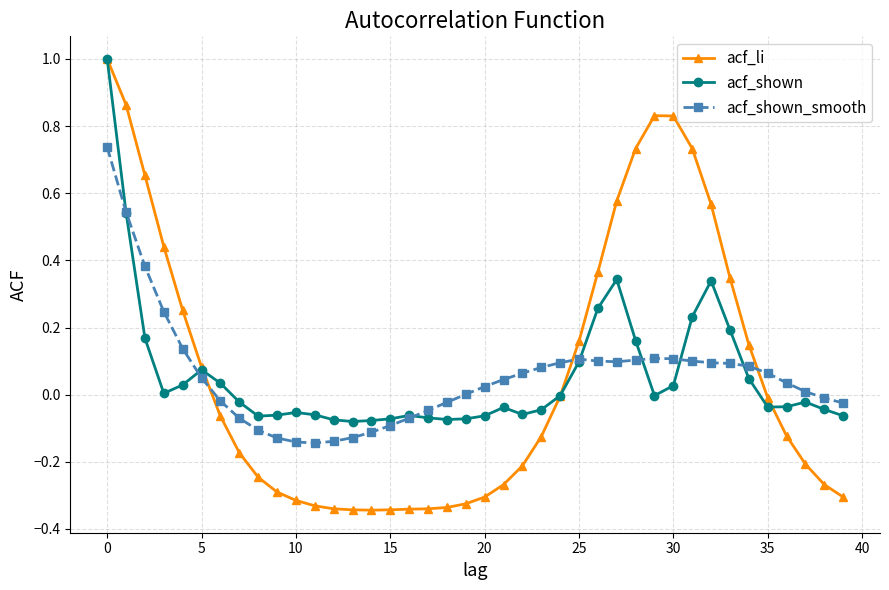

Which series has the widest spread of values?

acf_li